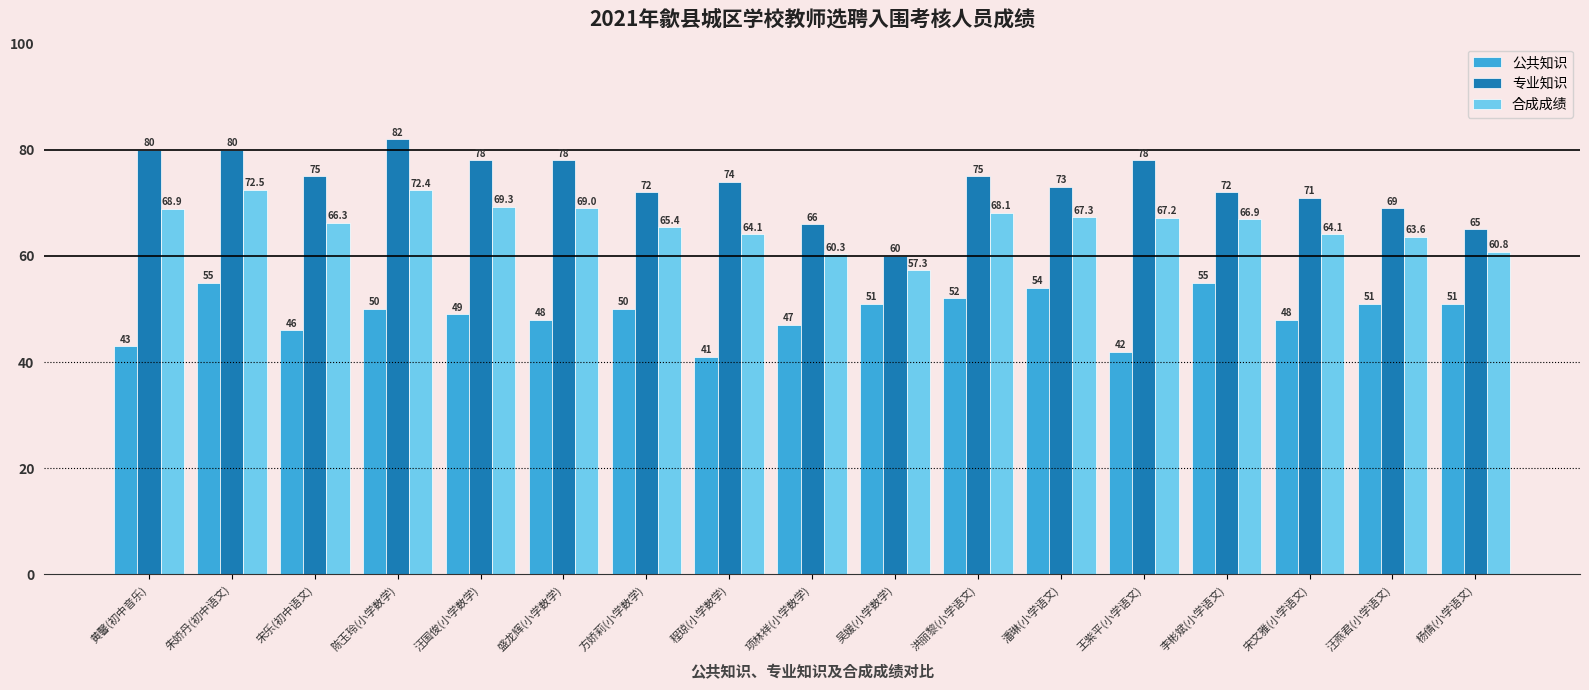

At which category is the sum across all series the highest?

朱娇丹(初中语文)